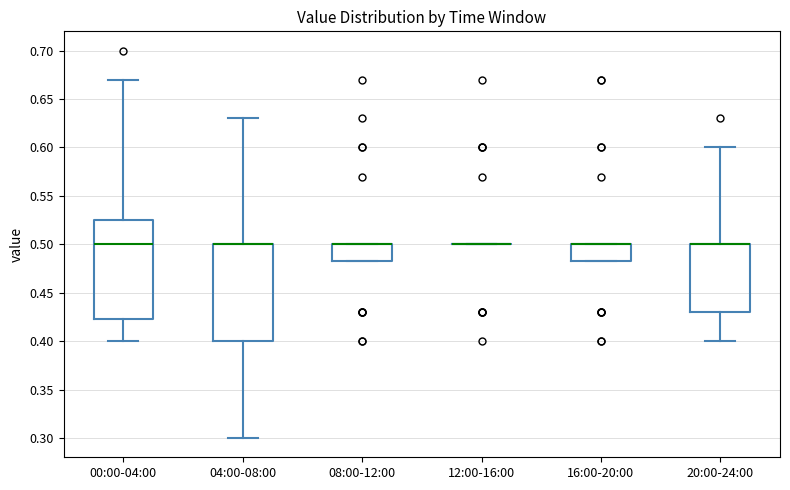

Reading left to right, read every box against the y-axis: the position of its median line, the range the box covers, and the ends of its whiskers. The values are not printed on the chart, so give them approximately, as read against the axis.

00:00-04:00: median 0.500, box 0.425 to 0.525, whiskers 0.400 to 0.670
04:00-08:00: median 0.500 (drawn on the box's upper edge), box 0.400 to 0.500, whiskers 0.300 to 0.630
08:00-12:00: median 0.500 (drawn on the box's upper edge), box 0.485 to 0.500, whiskers 0.485 to 0.500
12:00-16:00: box collapsed to a line at 0.500, whiskers 0.500 to 0.500
16:00-20:00: median 0.500 (drawn on the box's upper edge), box 0.485 to 0.500, whiskers 0.485 to 0.500
20:00-24:00: median 0.500 (drawn on the box's upper edge), box 0.430 to 0.500, whiskers 0.400 to 0.600